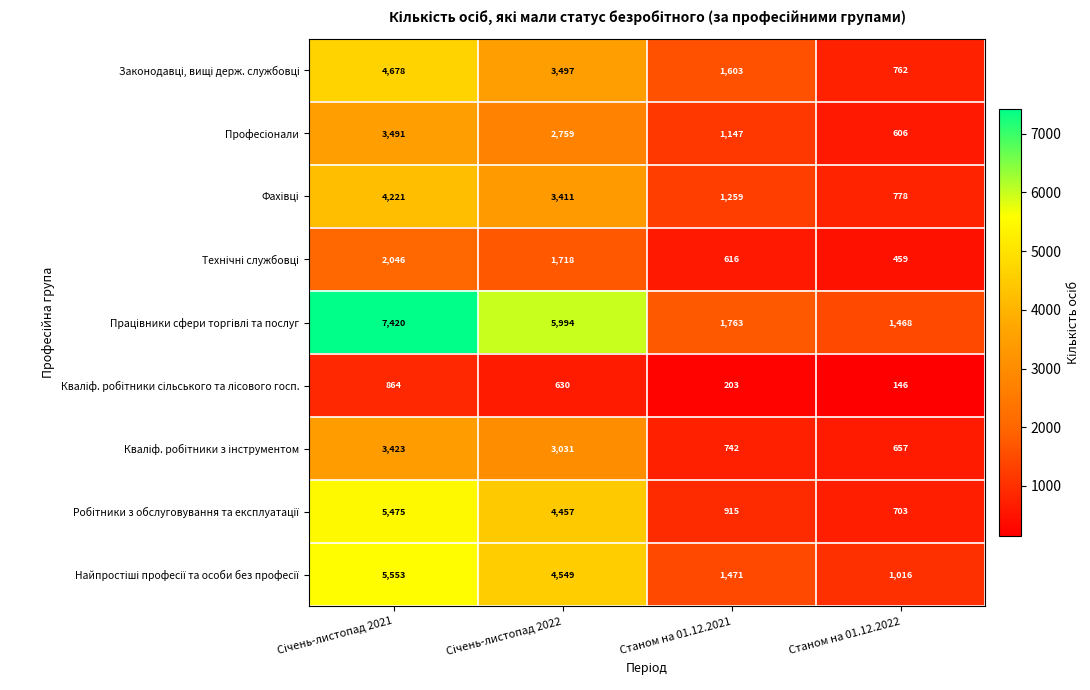

What is the greatest value displayed?

7420